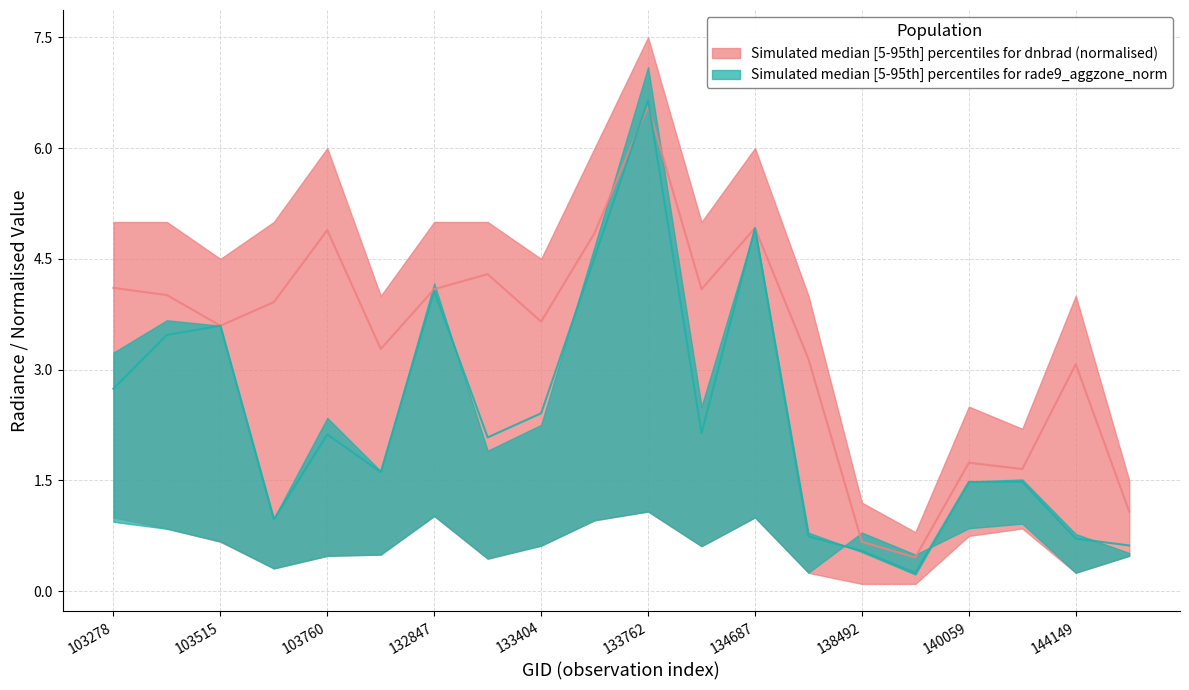

In rade9_aggzone_norm_lower, how many points are lower than both neighbors (excluding endpoints)?

6